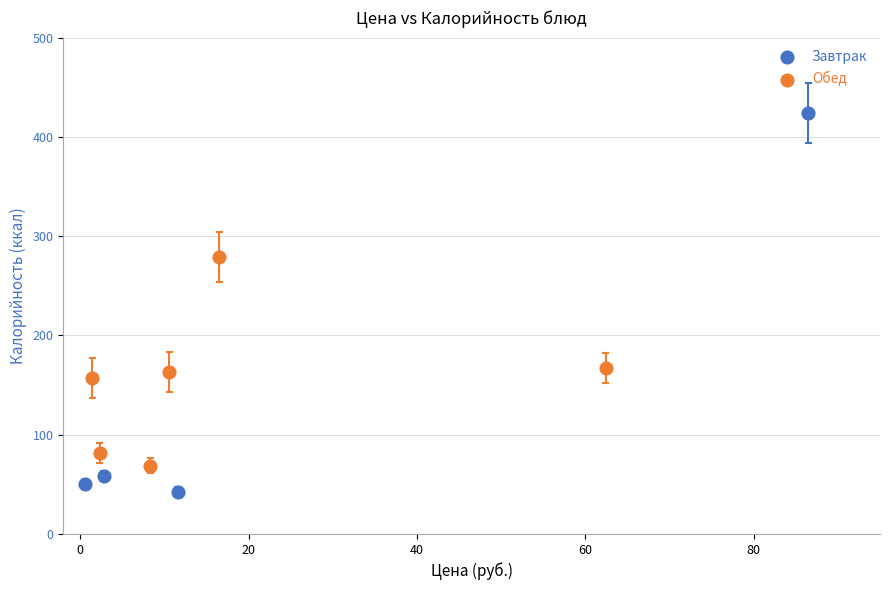

Which series contains the highest Y value?

Завтрак